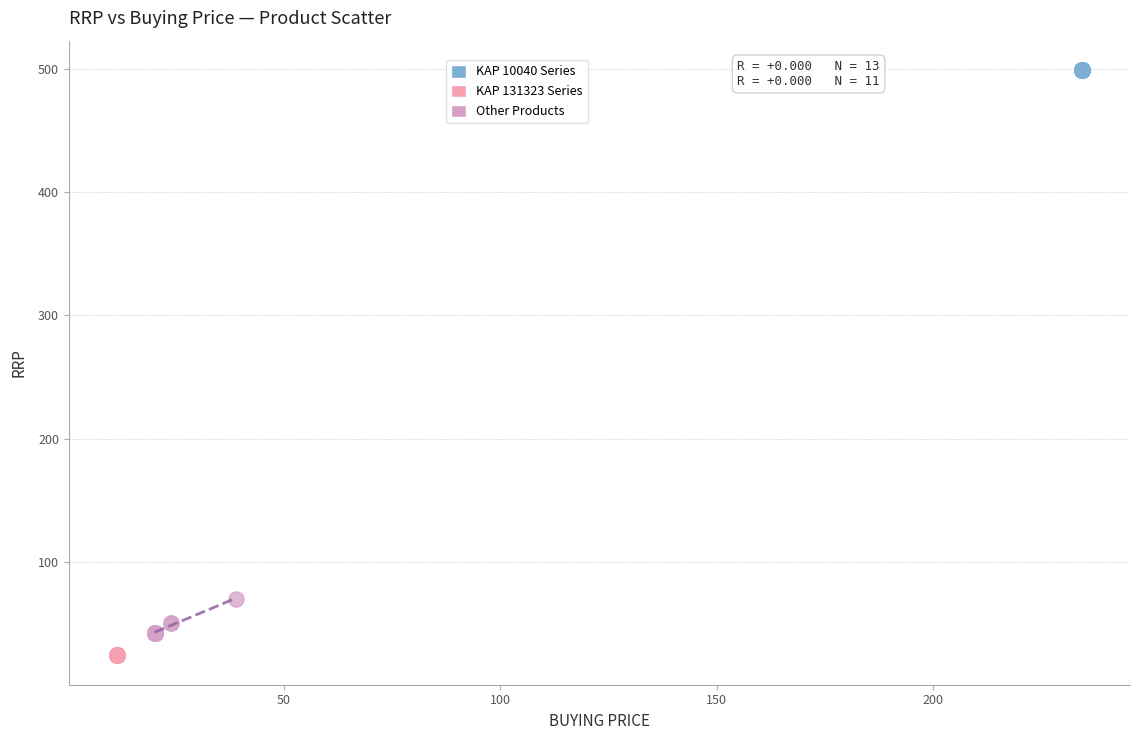

Which series contains the highest Y value?

KAP 10040 Series